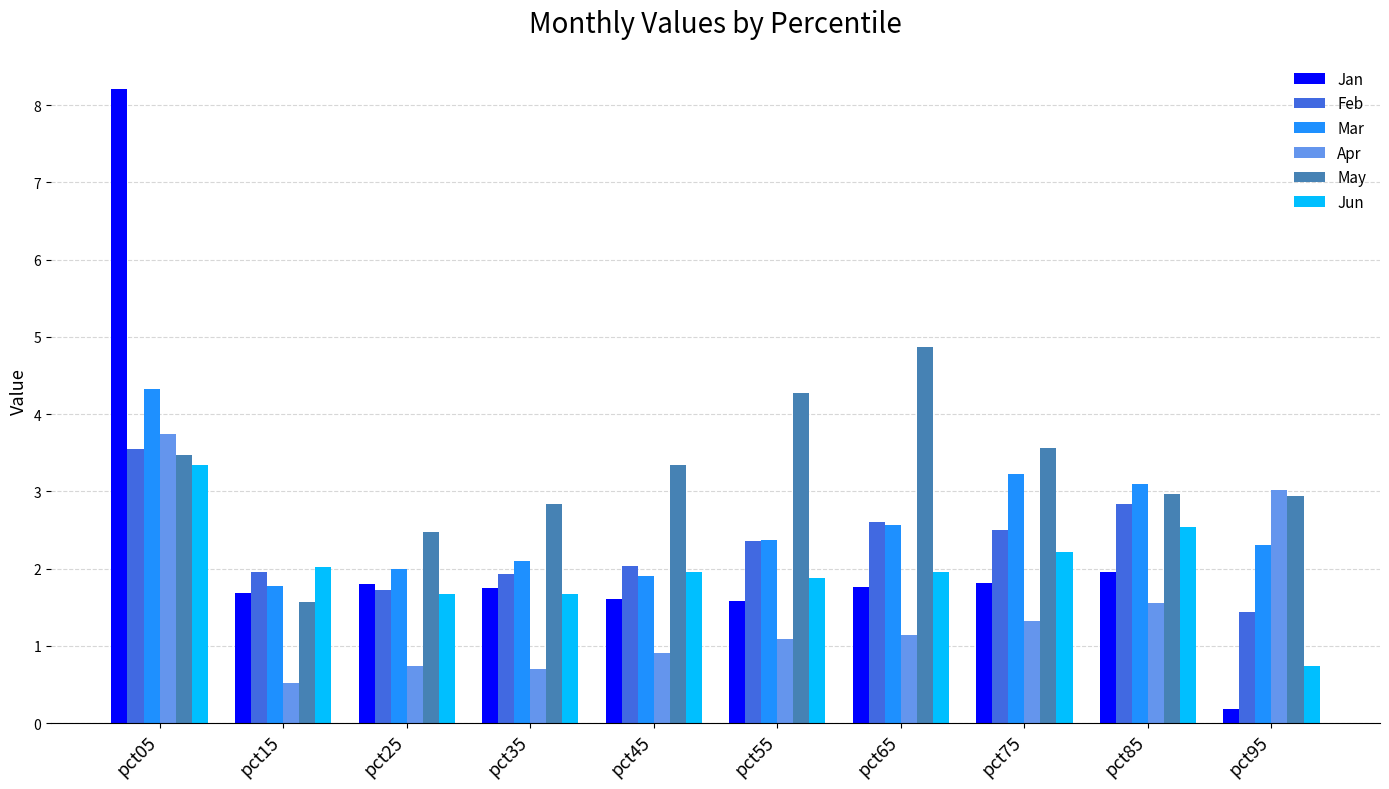

How many data points in Feb are less than 2?

4